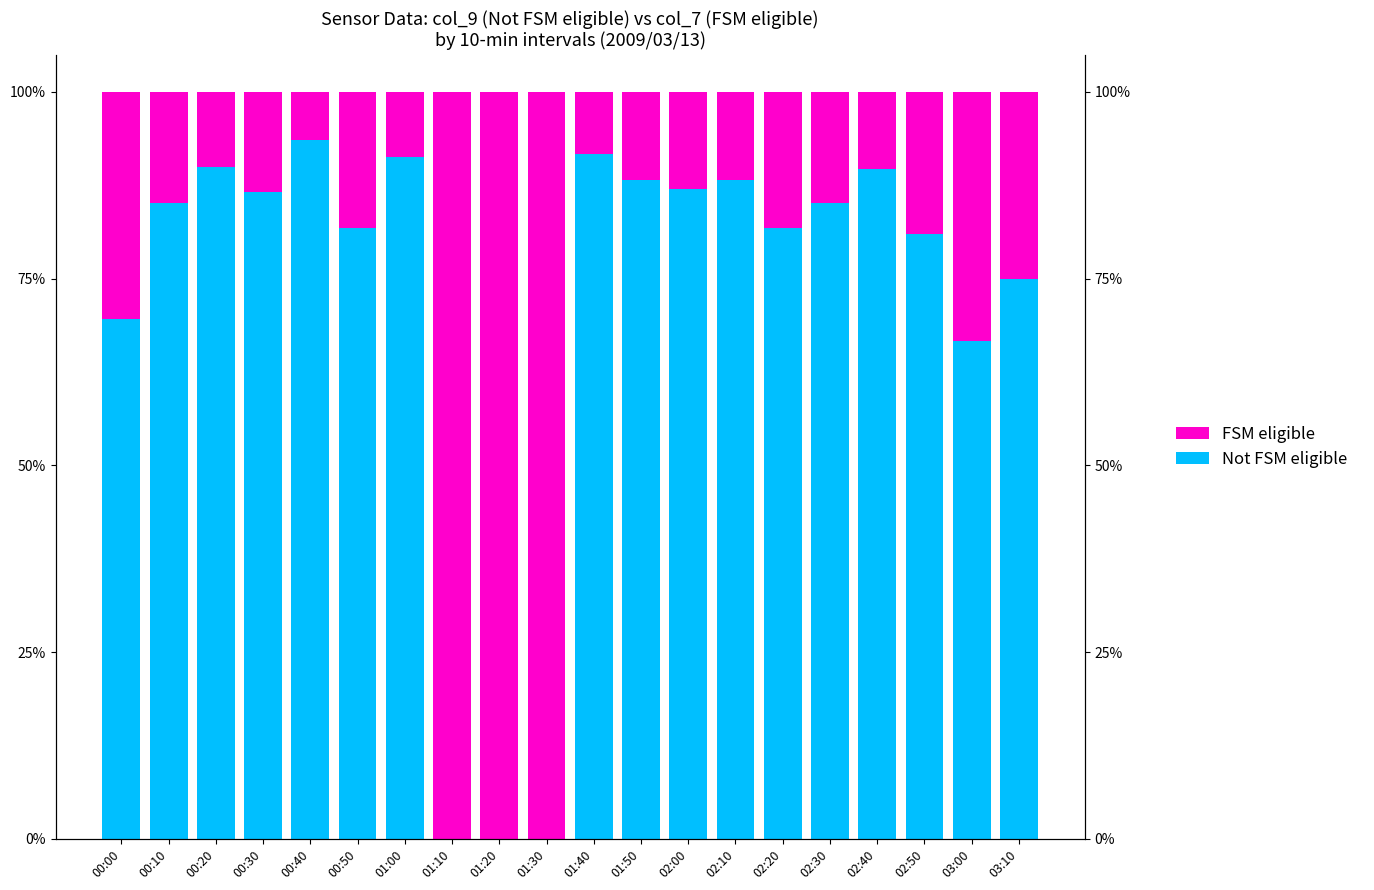

How many categories are shown in the chart?

20